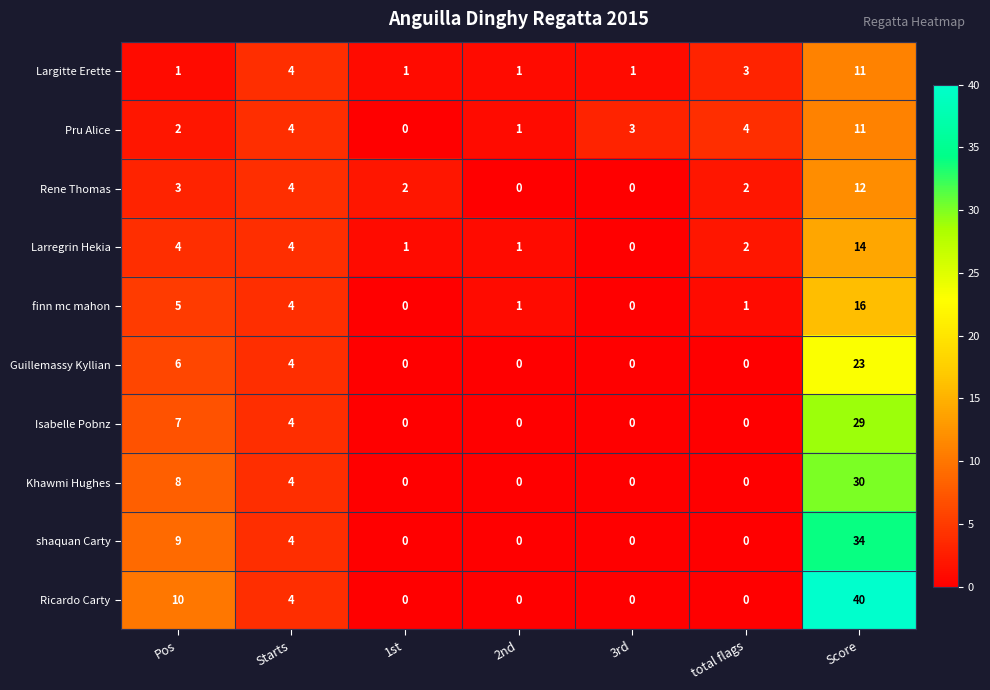

The Ricardo Carty series shows 0 at 1st. True or false?

True